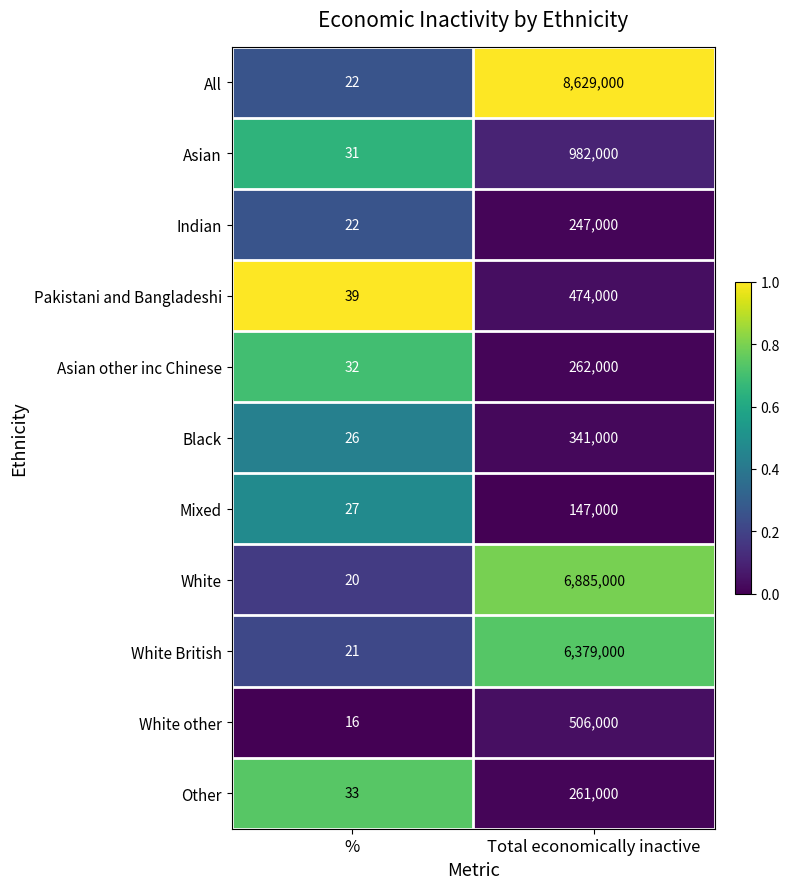

Rank the categories by Other value from lowest to highest.

%, Total economically inactive